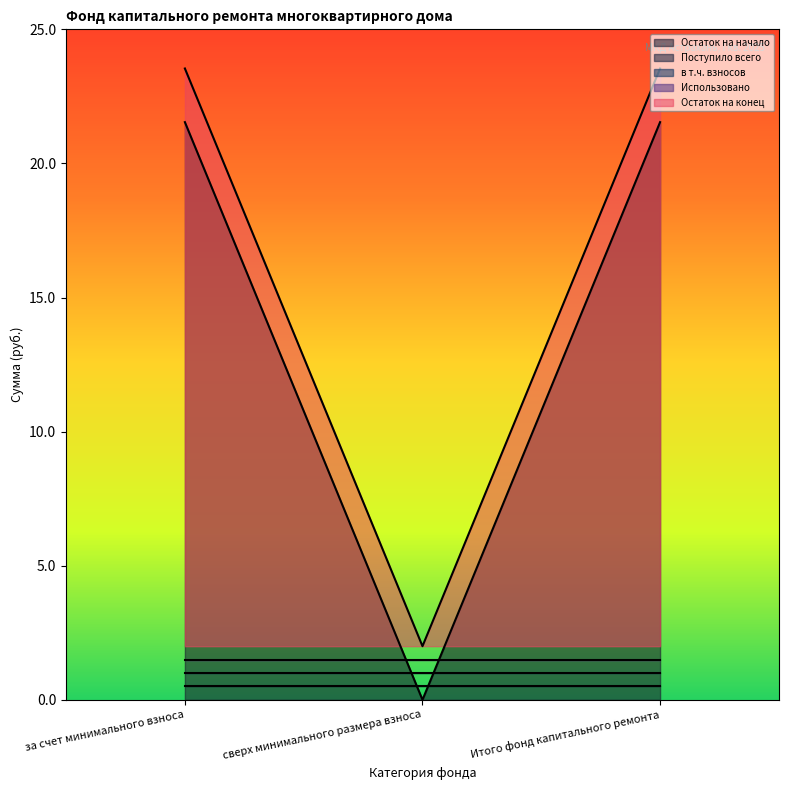

Is the value of Остаток на начало at Итого фонд капитального ремонта greater than the value of Поступило всего at Итого фонд капитального ремонта?

Yes